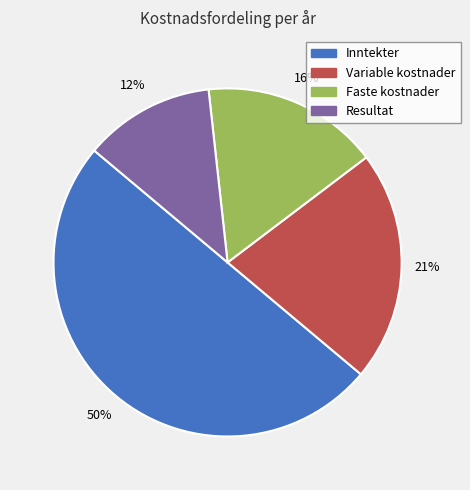

True or false: Resultat accounts for 12% of the total.

True